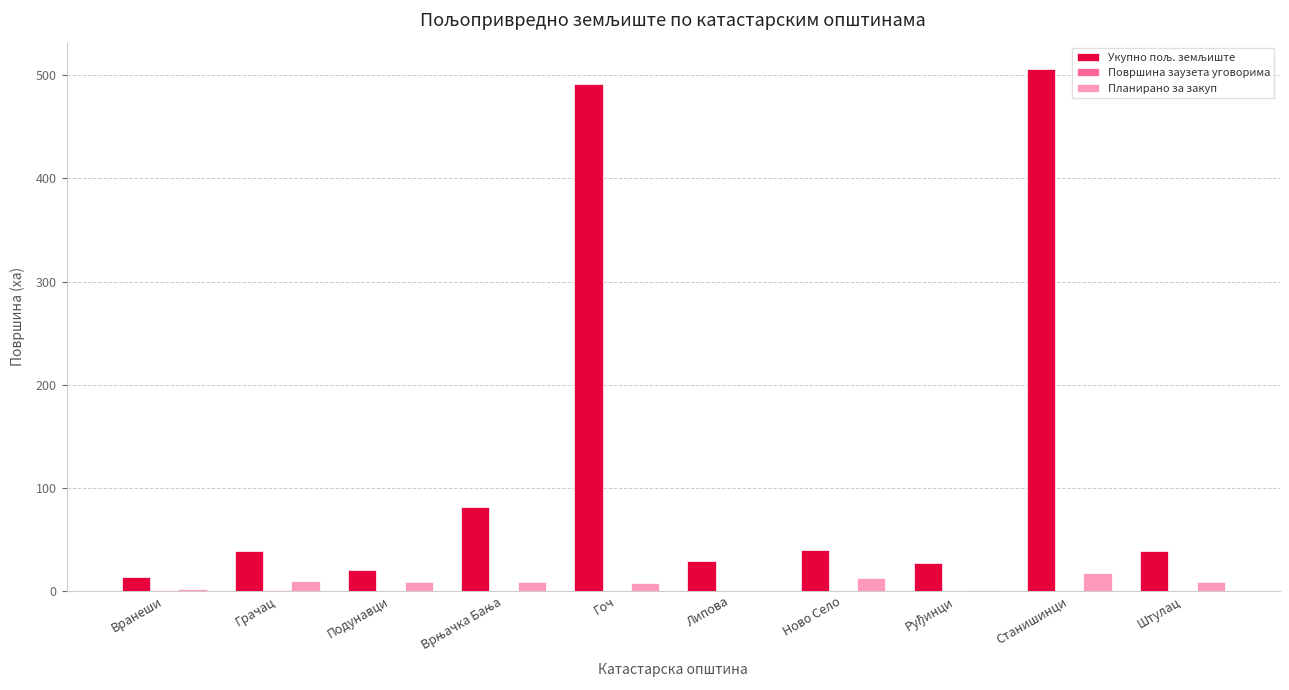

What is the sum of all Планирано за закуп values?

76.3